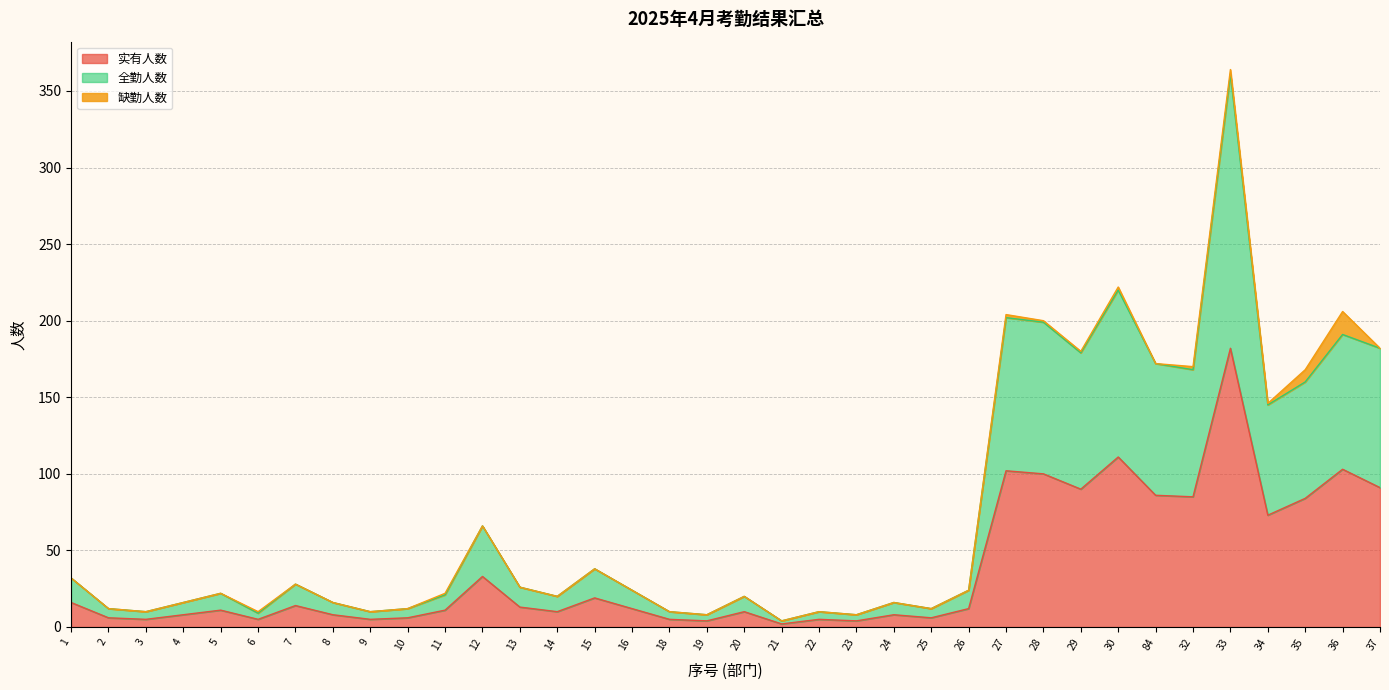

Count the number of categories in the chart.

36